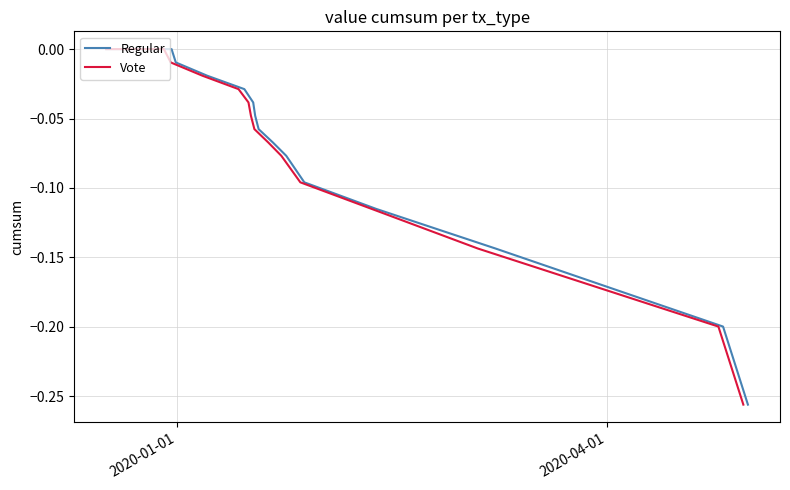

What is the difference between the maximum and minimum values in the Regular series?

0.3